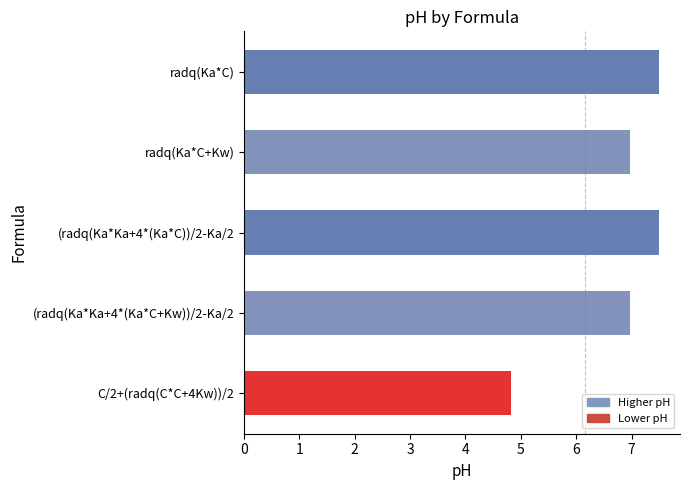

What is the label of the 1st bar from the top?

radq(Ka*C)